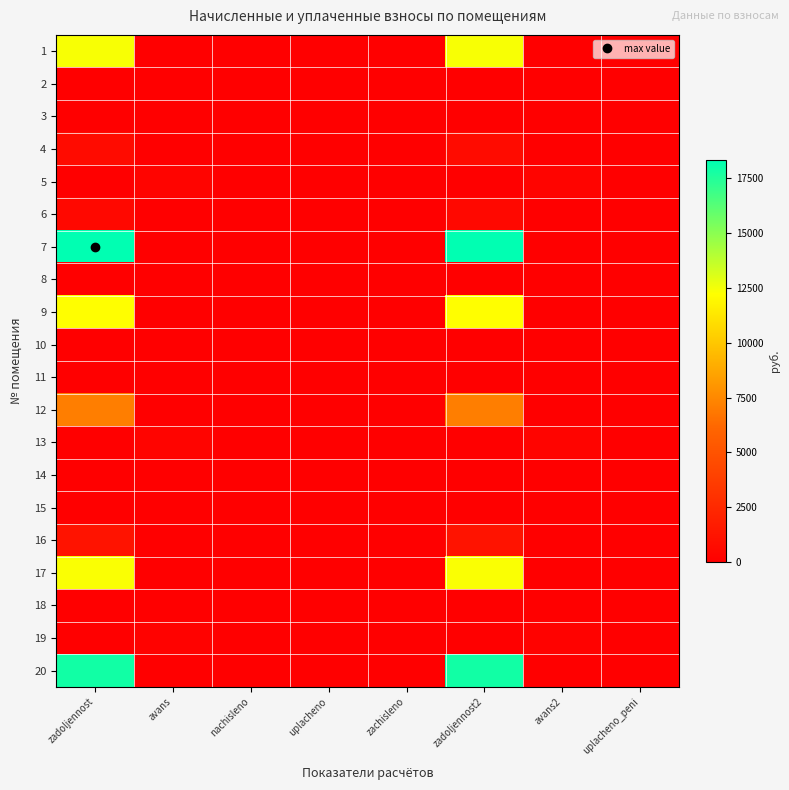

At which category does the chart reach its minimum across all series?

avans